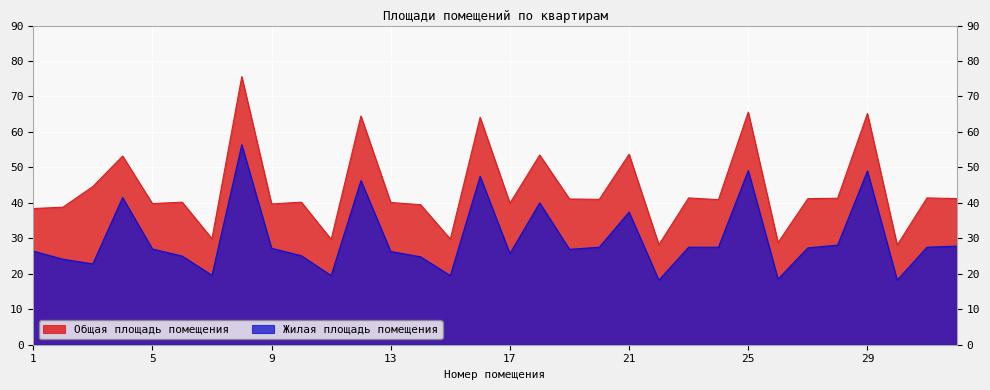

True or false: Общая площадь помещения has more than 0 interior local peaks.

True